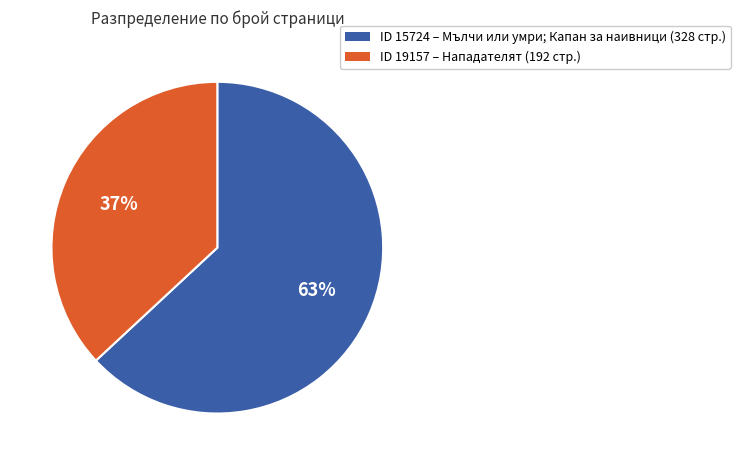

Which category accounts for the majority?

ID 15724 – Мълчи или умри; Капан за наивници (328 стр.)